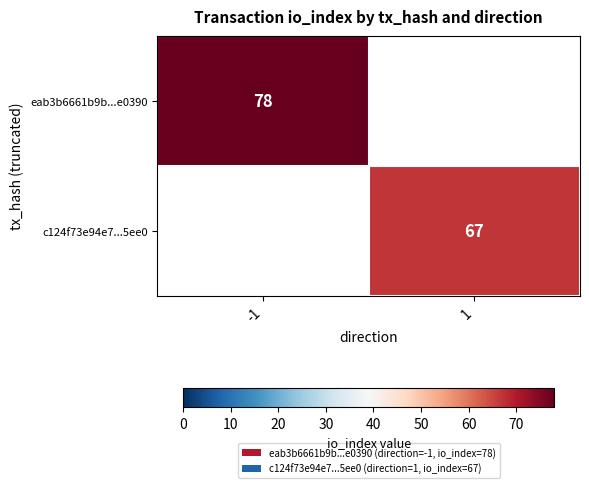

The value of c124f73e94e7...5ee0 at 1 is 67. True or false?

True